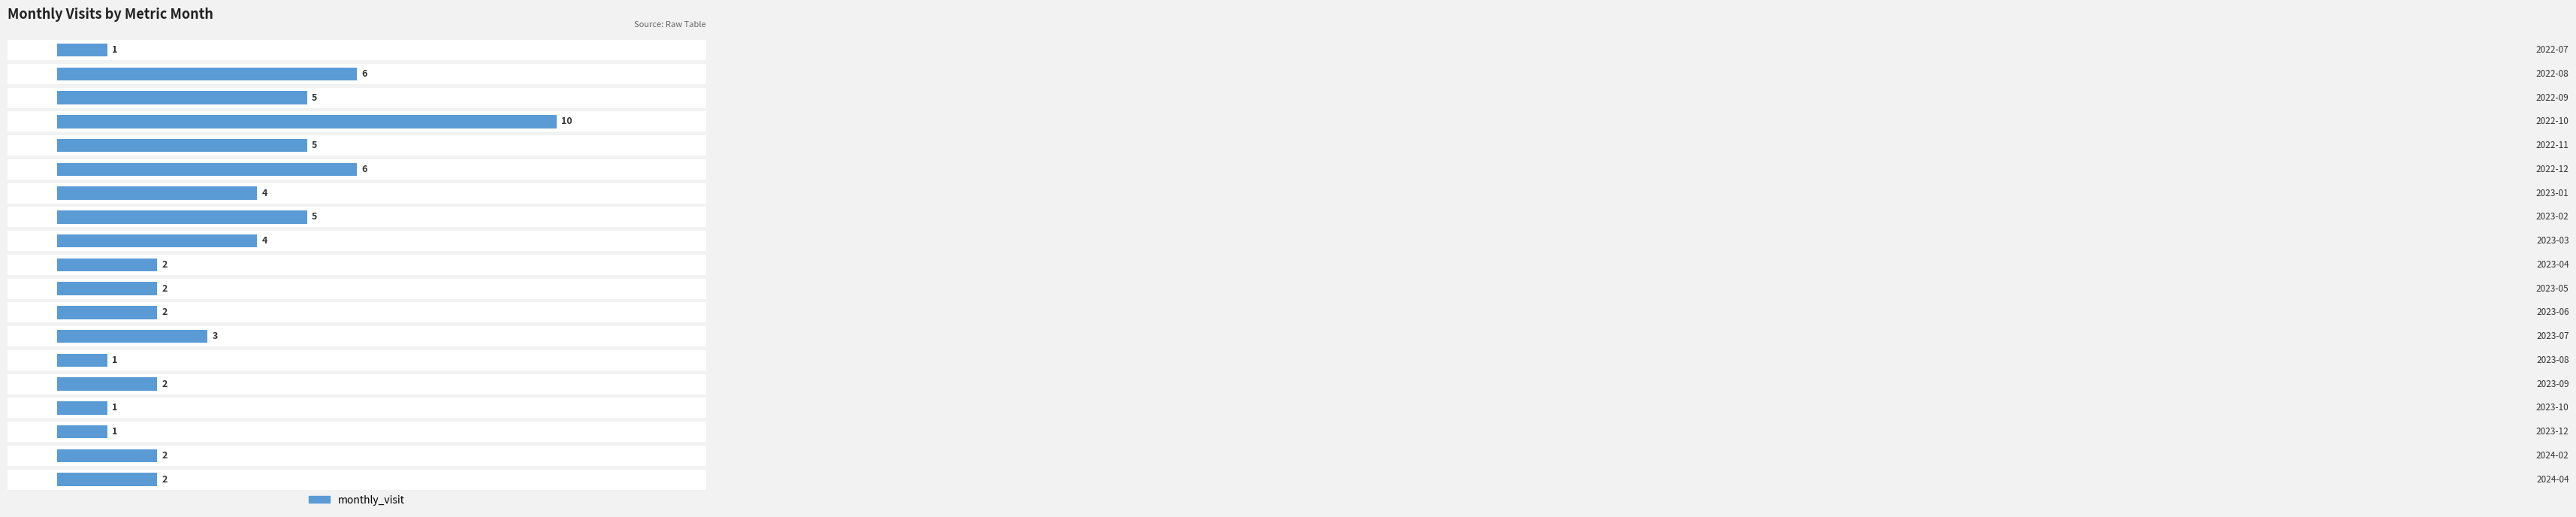

Count the values in the range 2 to 5.

12